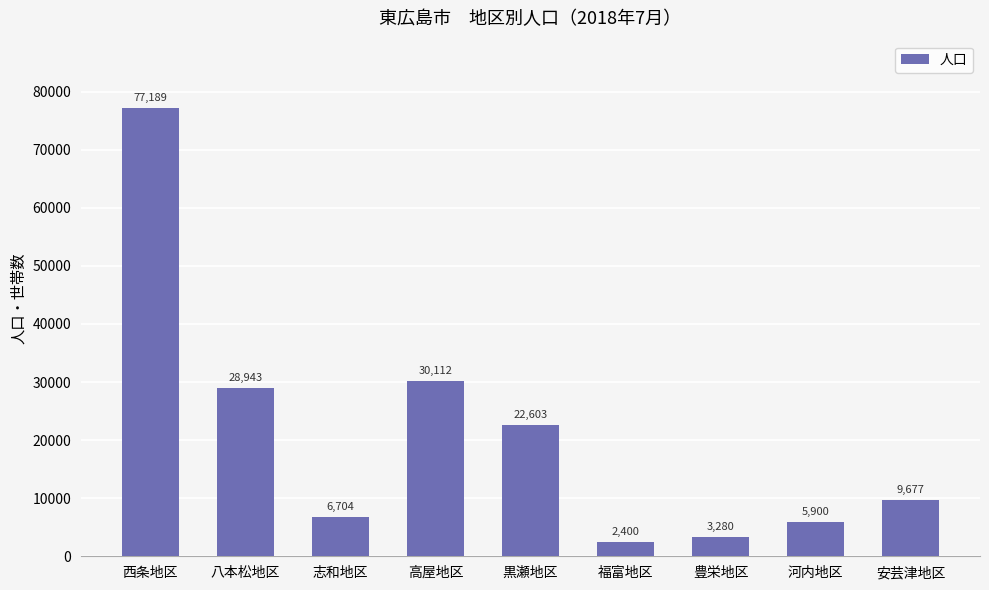

Rank the categories by value from highest to lowest.

西条地区, 高屋地区, 八本松地区, 黒瀬地区, 安芸津地区, 志和地区, 河内地区, 豊栄地区, 福富地区